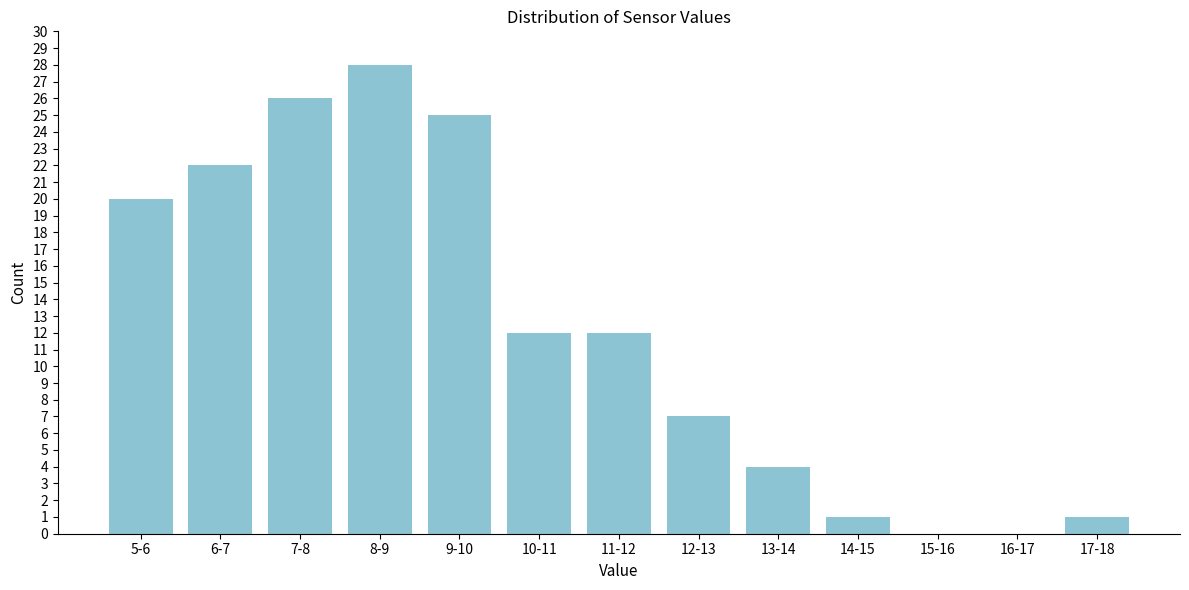

Reading right to left, list all the values displayed in this chart.

17-18=1	16-17=0	15-16=0	14-15=1	13-14=4	12-13=7	11-12=12	10-11=12	9-10=25	8-9=28	7-8=26	6-7=22	5-6=20